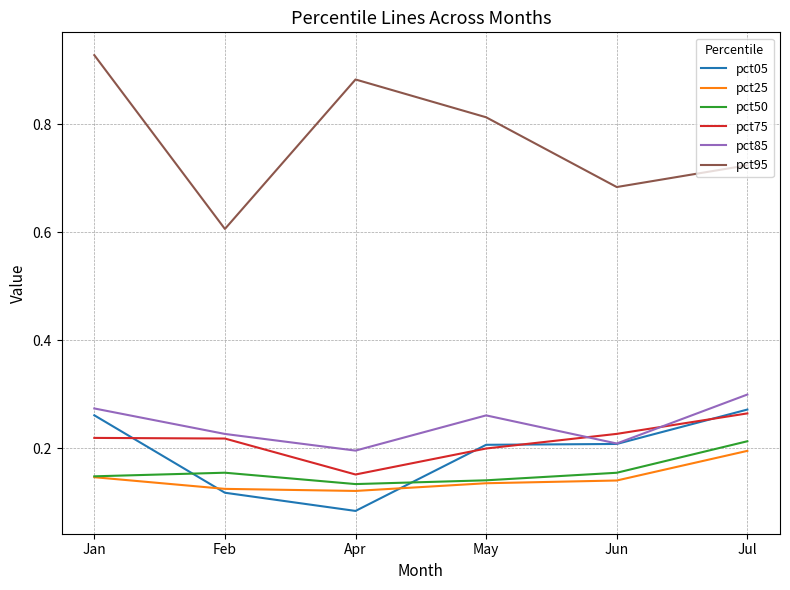

Which series has the largest range (max minus min)?

pct95